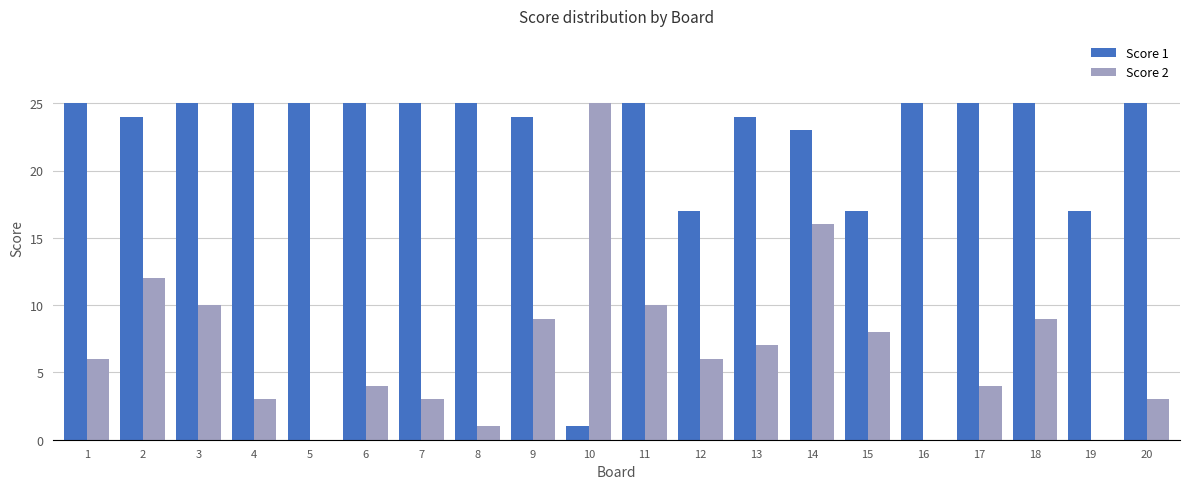

At which label does Score 2 reach its peak?

10